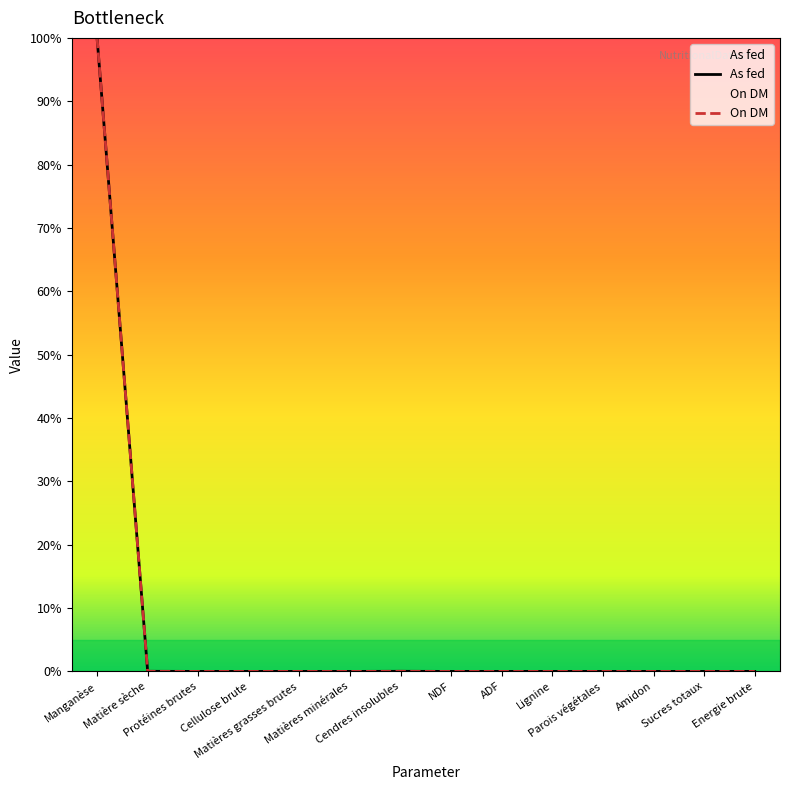

What is the sum of the As fed values at Manganèse and Sucres totaux?

100.0